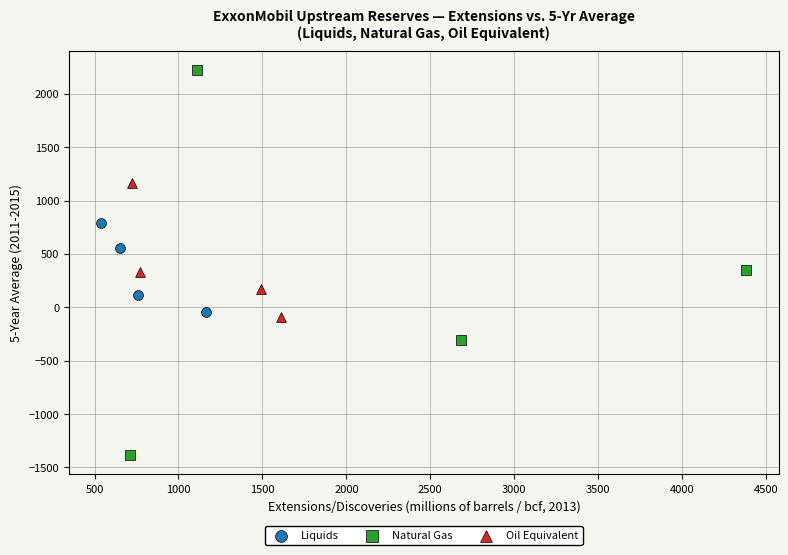

Which series reaches the minimum Y coordinate?

Natural Gas